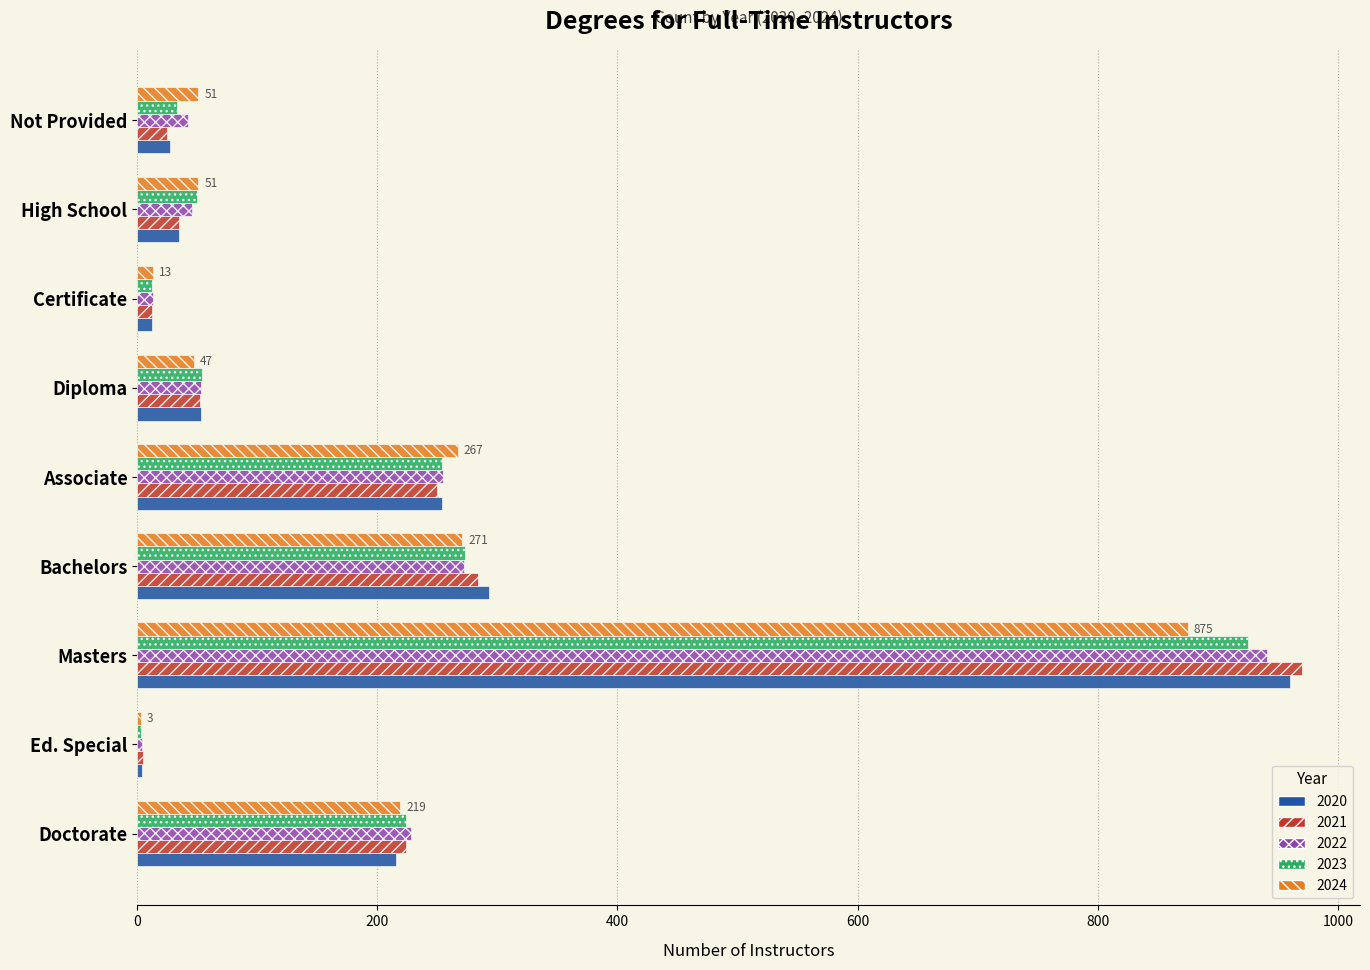

True or false: 2020 has a value of 27 at Not Provided.

True